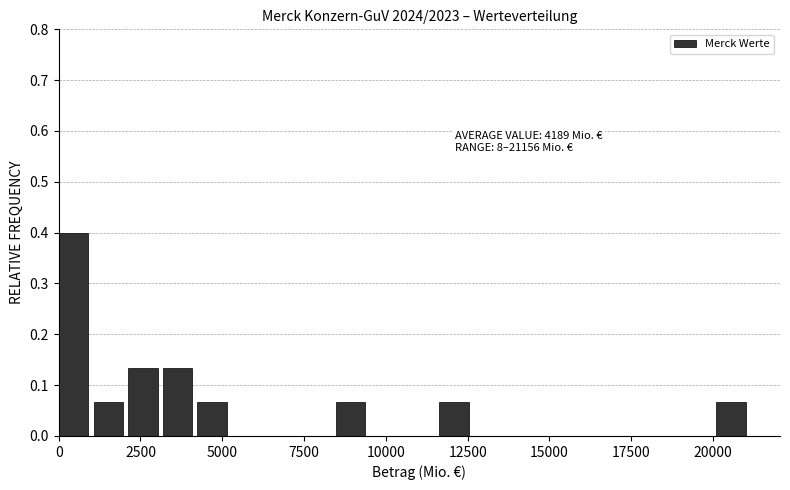

Read against the x-axis, roughly where is the centre of the tallest bar?

500